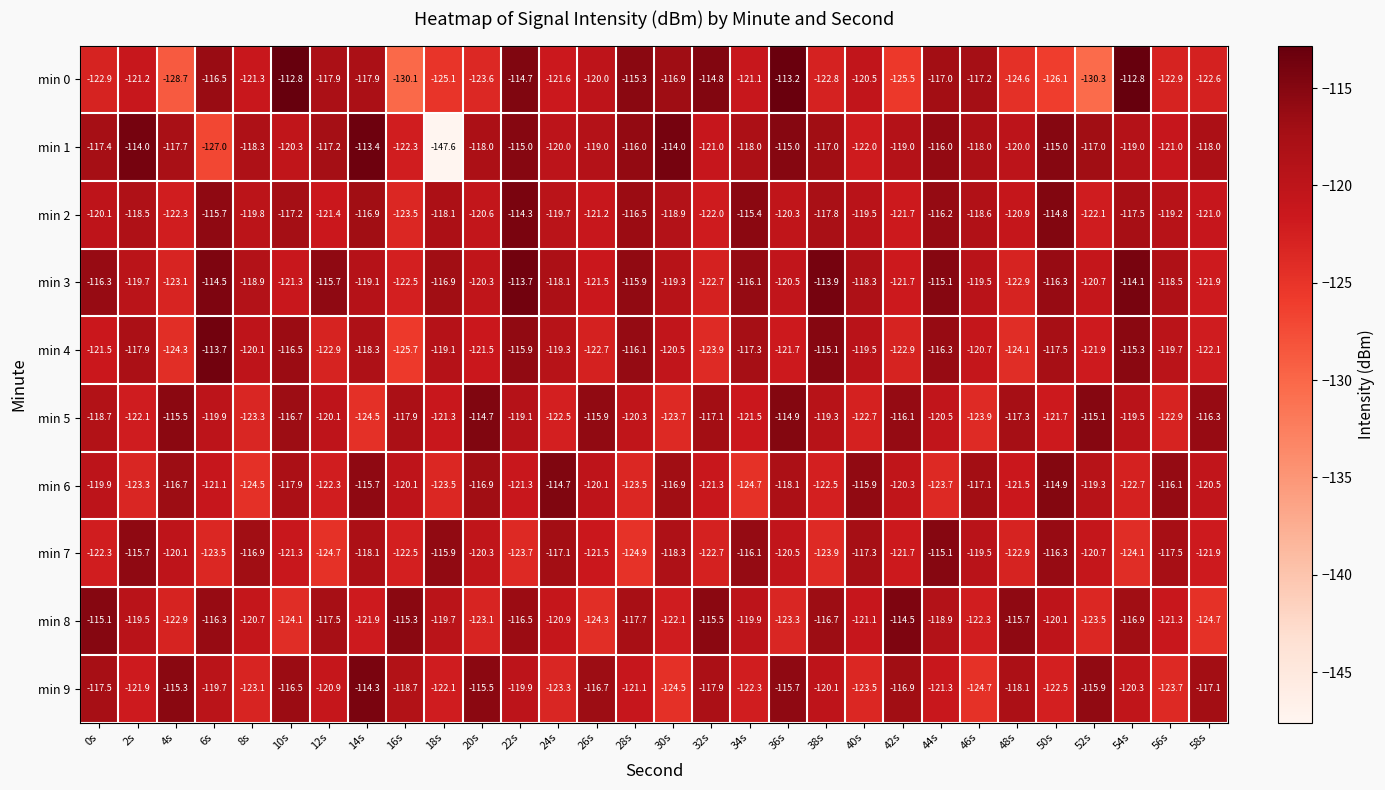

Which series has the widest spread of values?

min 1